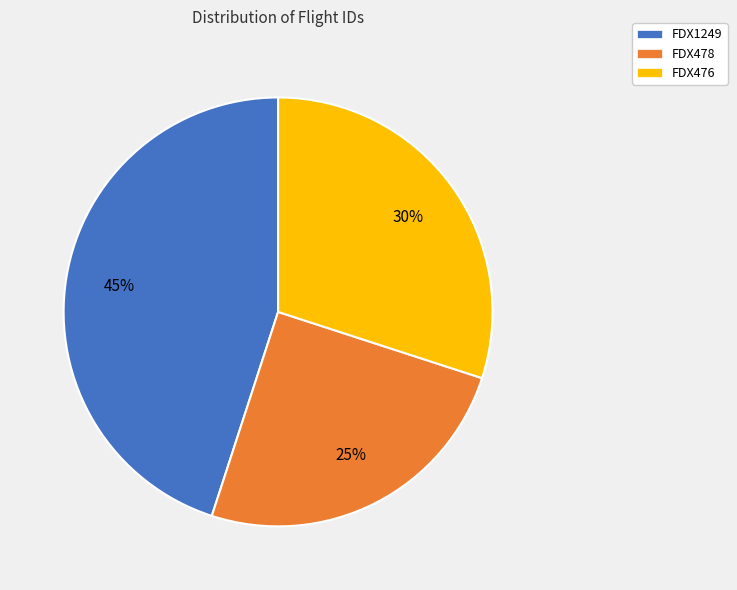

Approximately how many times larger is the value at FDX476 compared to FDX1249?

0.7